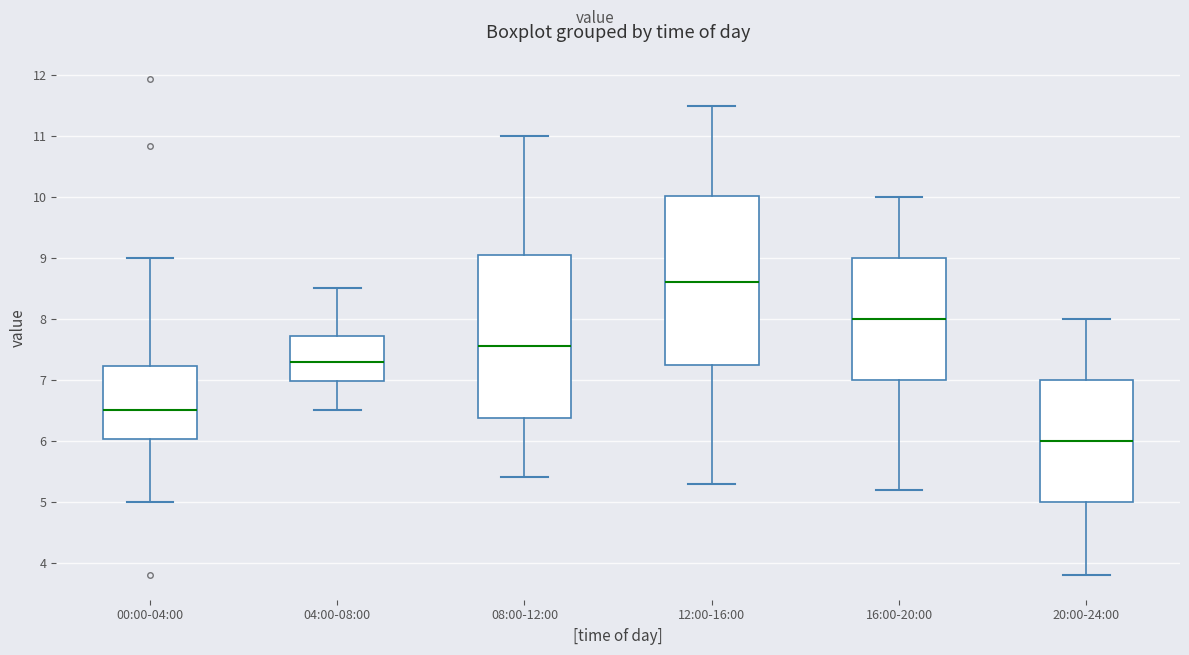

Reading left to right, read every box against the y-axis: the position of its median line, the range the box covers, and the ends of its whiskers. The values are not printed on the chart, so give them approximately, as read against the axis.

00:00-04:00: median 6.5, box 6.0 to 7.2, whiskers 5.0 to 9.0
04:00-08:00: median 7.3, box 7.0 to 7.7, whiskers 6.5 to 8.5
08:00-12:00: median 7.6, box 6.4 to 9.1, whiskers 5.4 to 11.0
12:00-16:00: median 8.6, box 7.3 to 10.0, whiskers 5.3 to 11.5
16:00-20:00: median 8.0, box 7.0 to 9.0, whiskers 5.2 to 10.0
20:00-24:00: median 6.0, box 5.0 to 7.0, whiskers 3.8 to 8.0